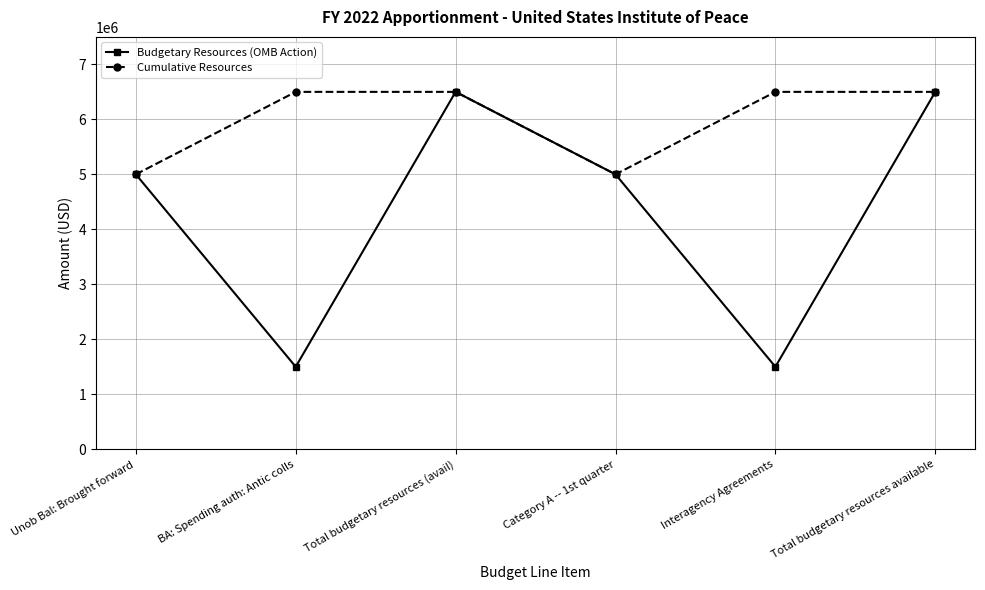

What are all the series names shown in the legend?

Budgetary Resources (OMB Action), Cumulative Resources